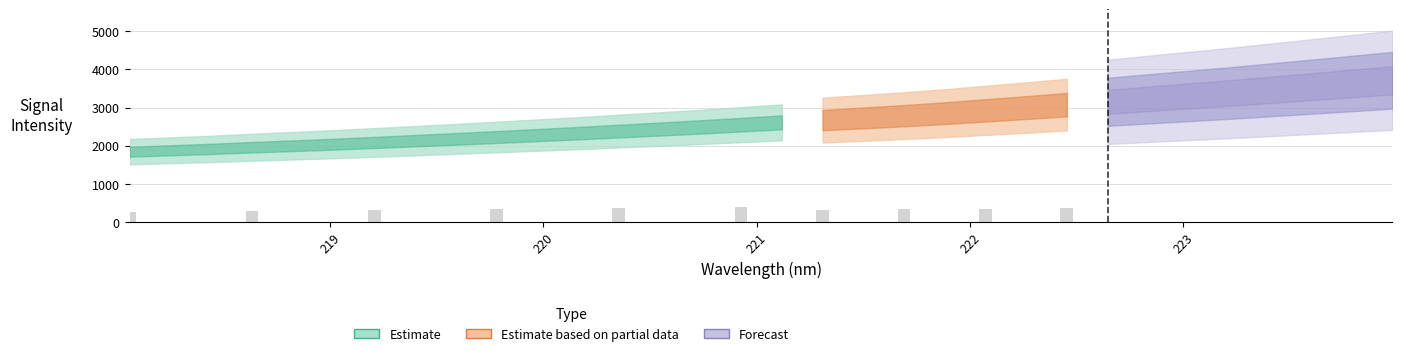

Are the bars horizontal?

No